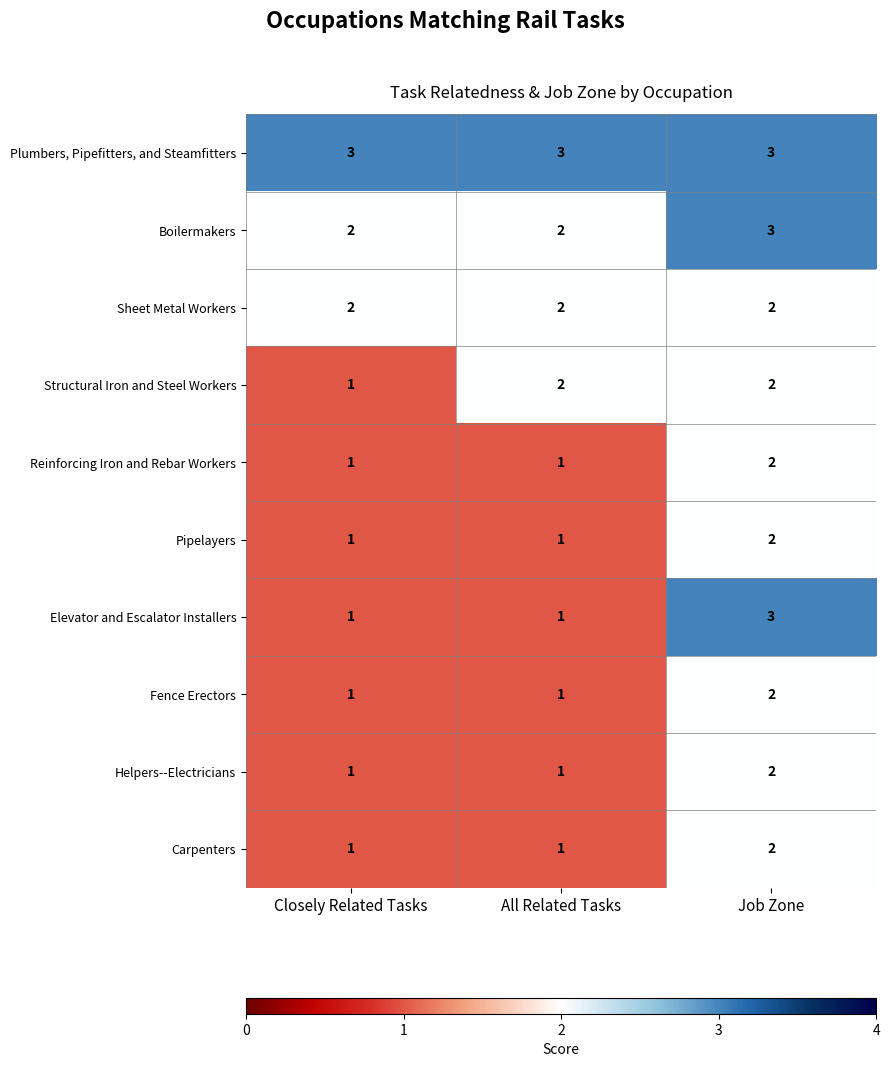

What is the sum of all Carpenters values?

4